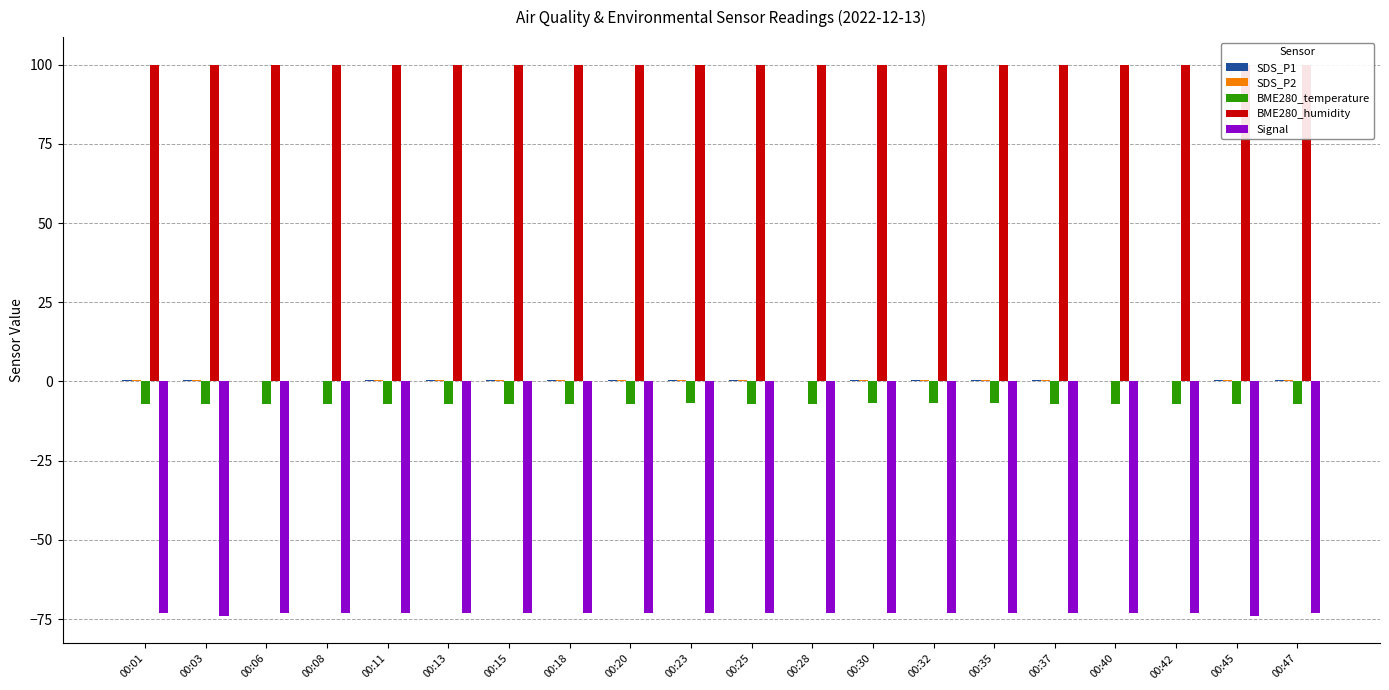

What value does the BME280_humidity series have at 00:18?

100.0